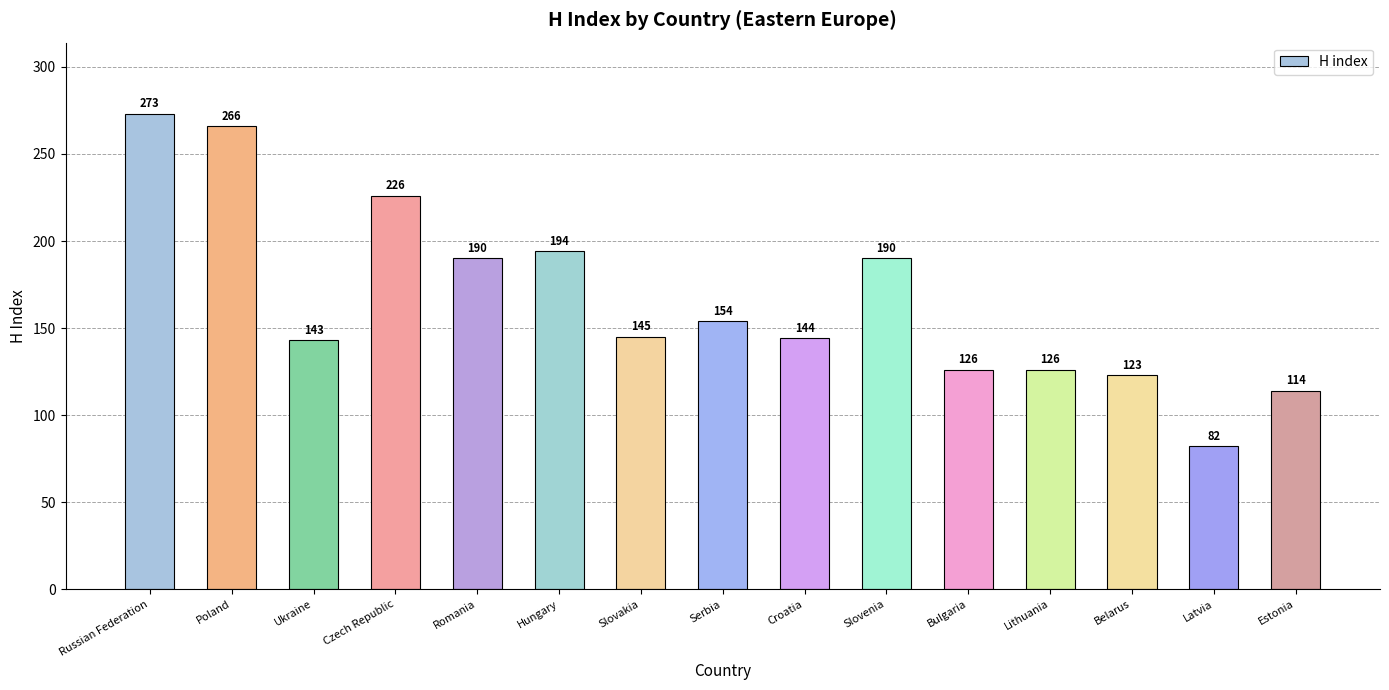

What is the label of the 8th bar from the left?

Serbia